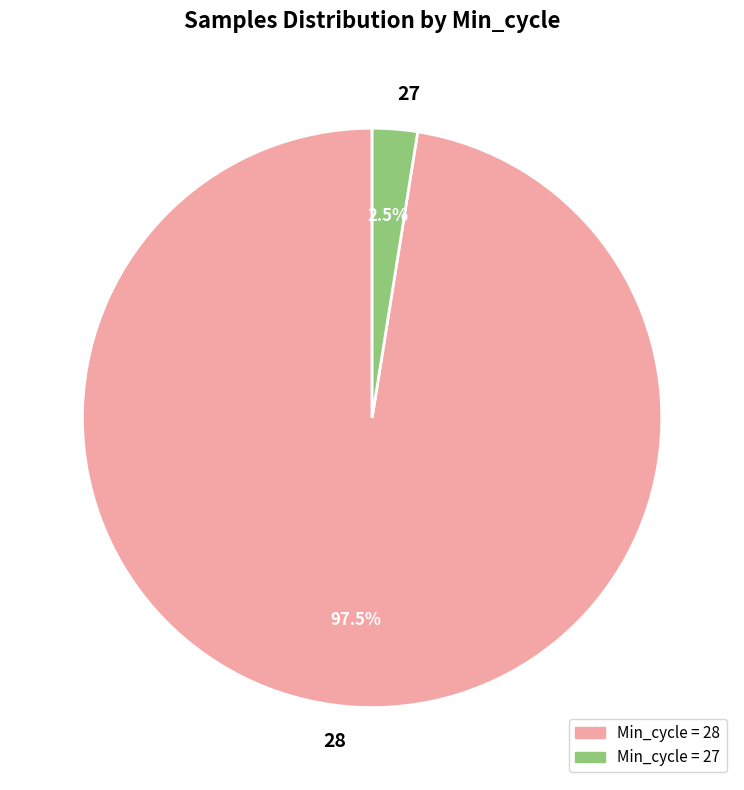

What portion of the pie excludes 28?

2.5%